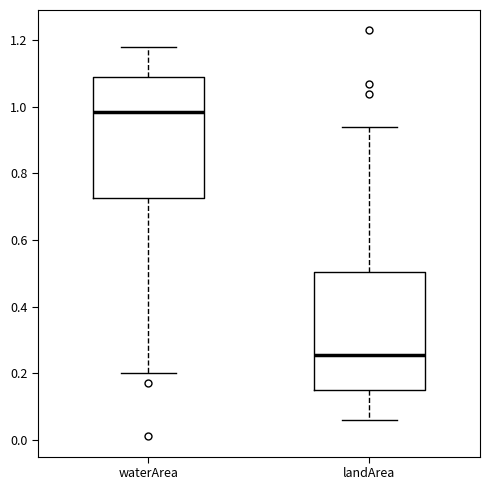

Which box has the highest median line?

waterArea